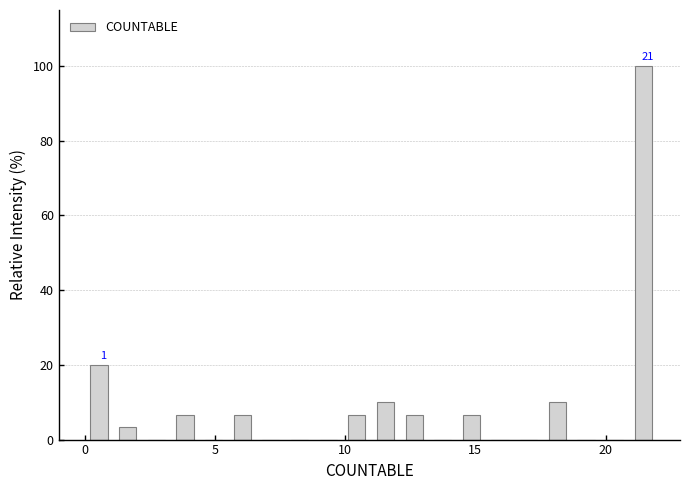

Around what value on the x-axis is the tallest bar? Give the approximate position of its centre, as read against the axis.

21.5